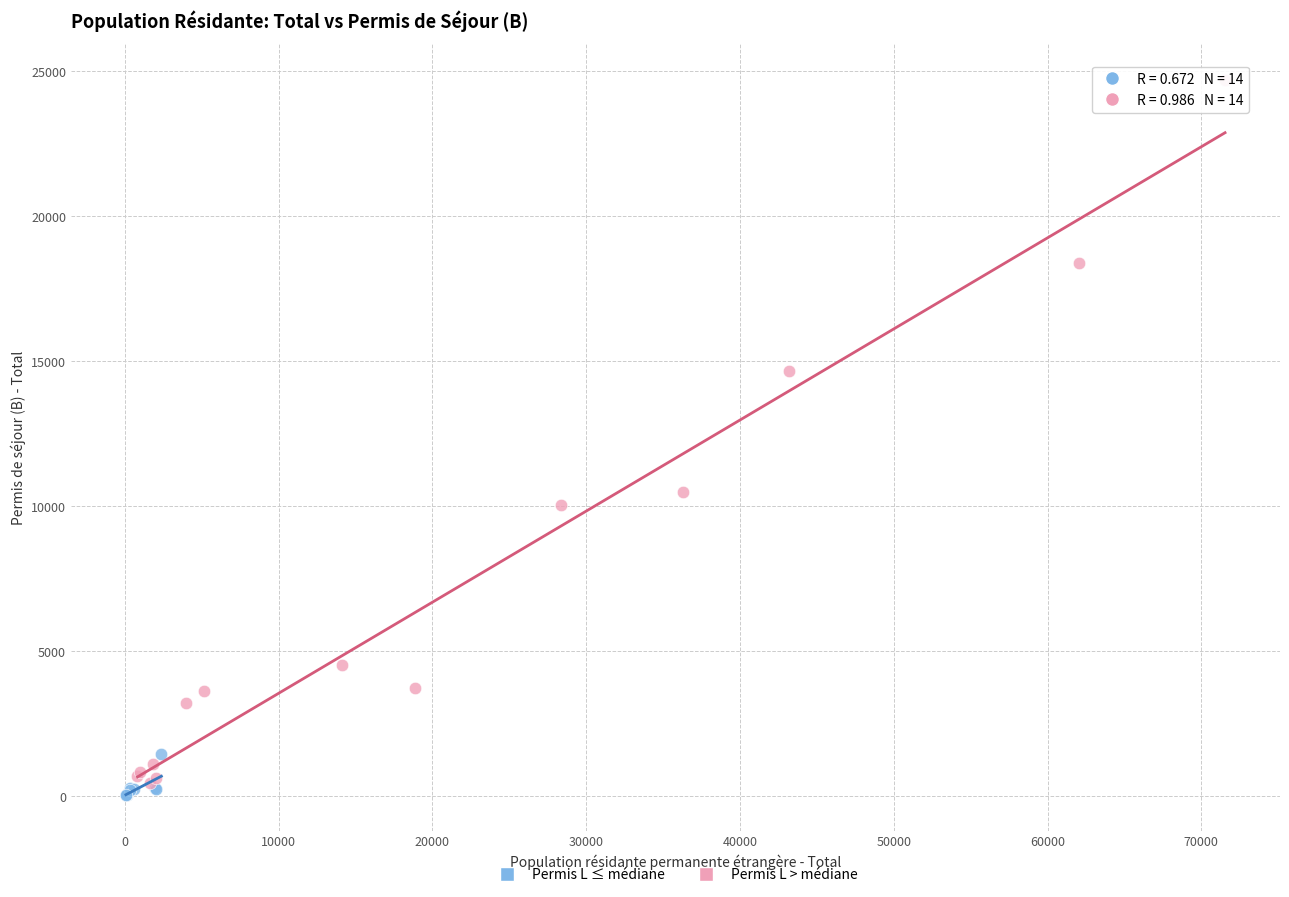

Which series has the largest Y range (max minus min)?

Permis L > médiane